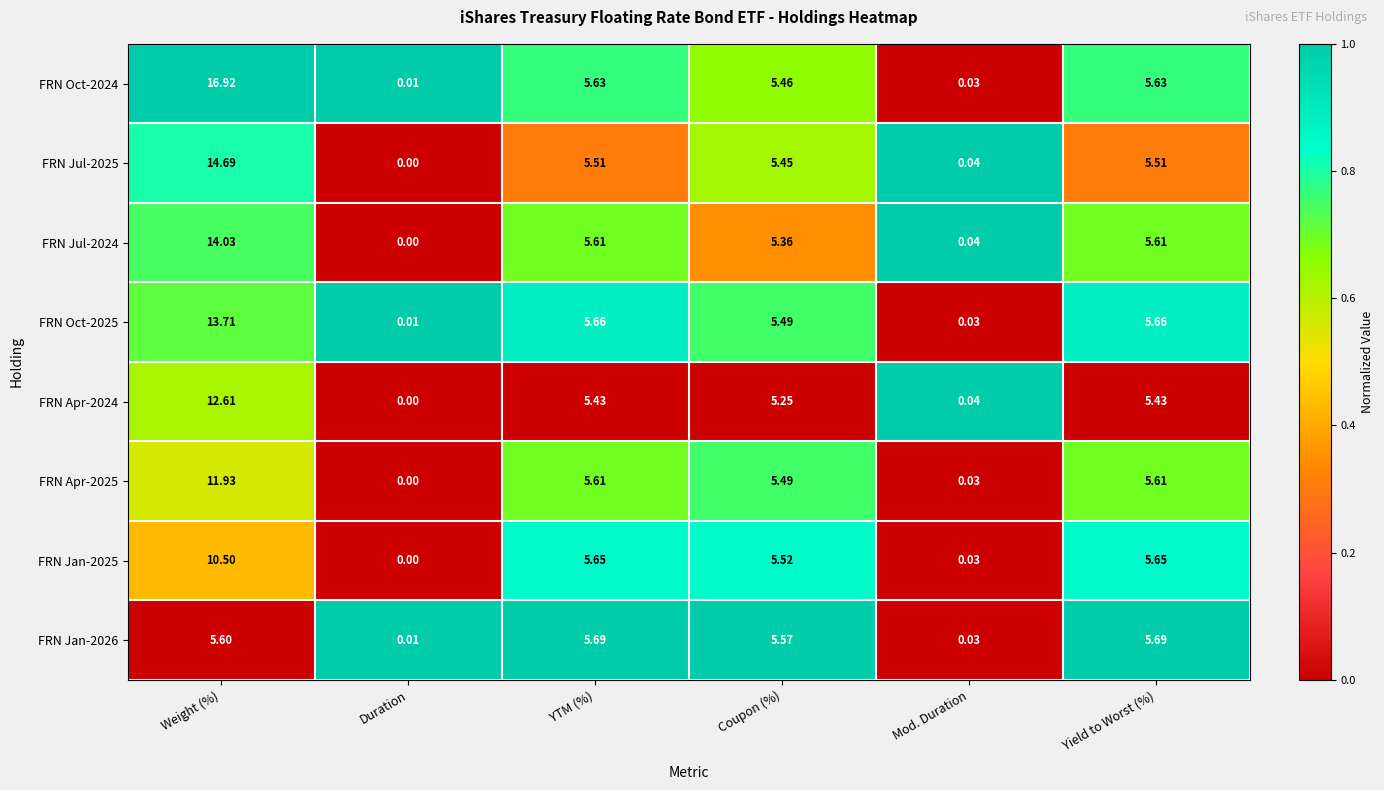

Where does the FRN Jul-2024 series first go above 5?

Weight (%)